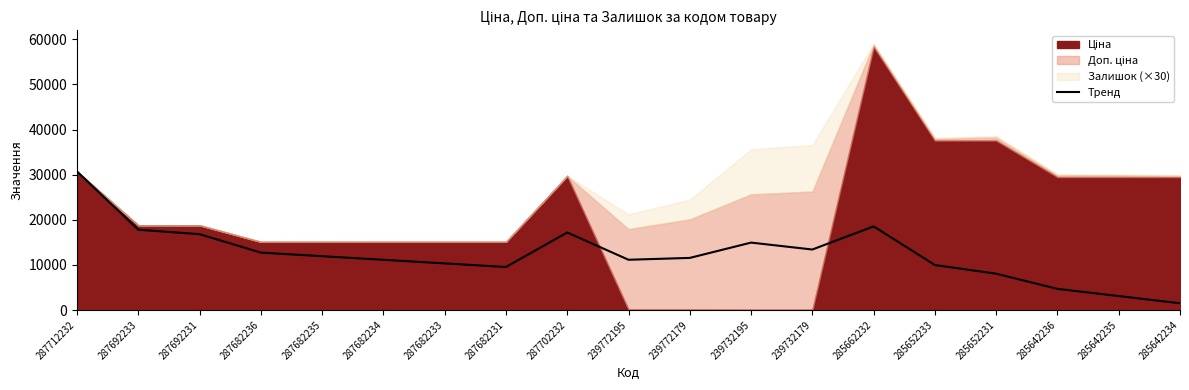

At which label does the data first exceed 11550?

287712232